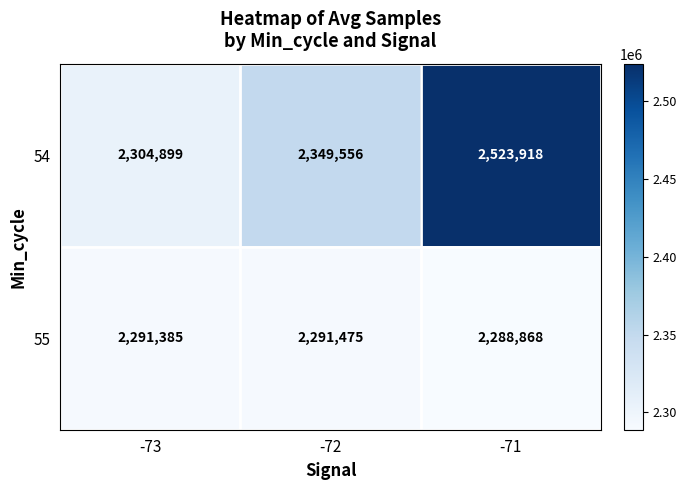

Which series has the widest spread of values?

54